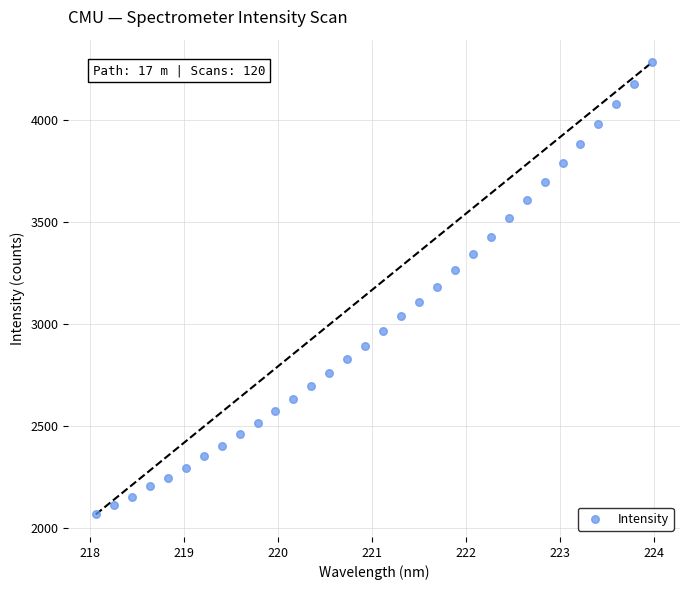

What is the range of Y values (max minus min)?

2219.1